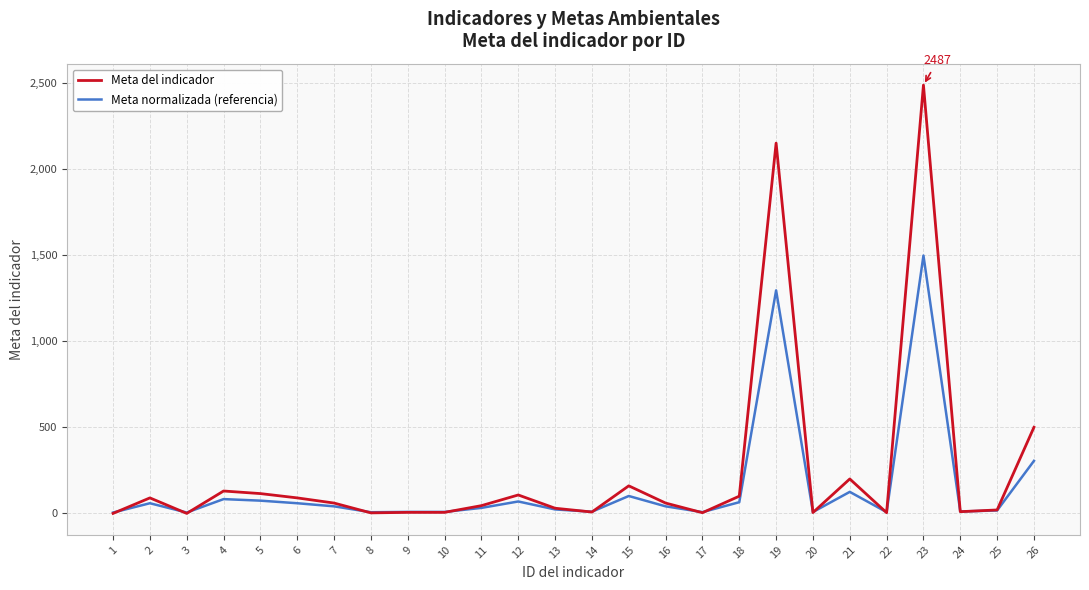

At which category does the chart reach its peak across all series?

23